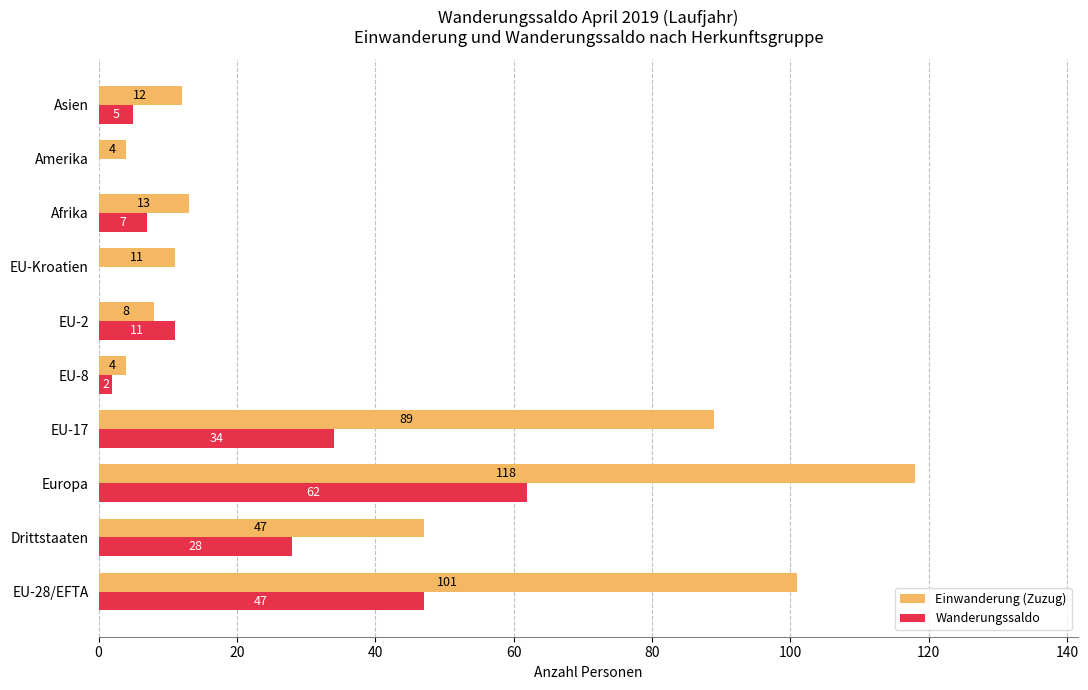

Count the number of data series in this chart.

2